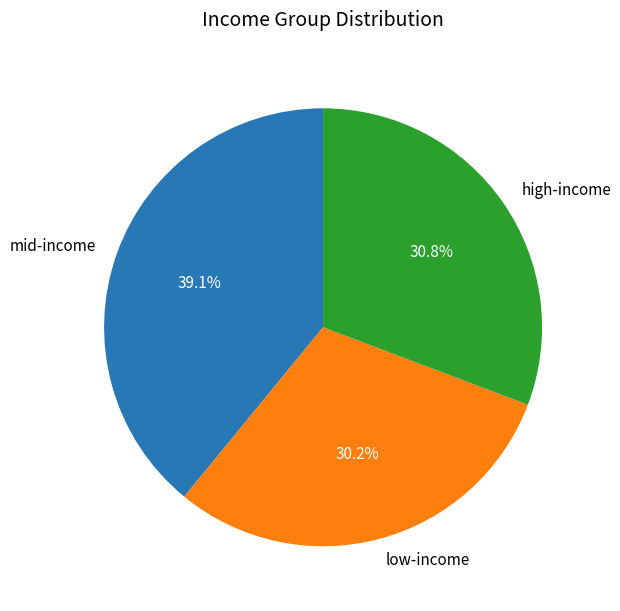

Does any single category account for the majority?

No